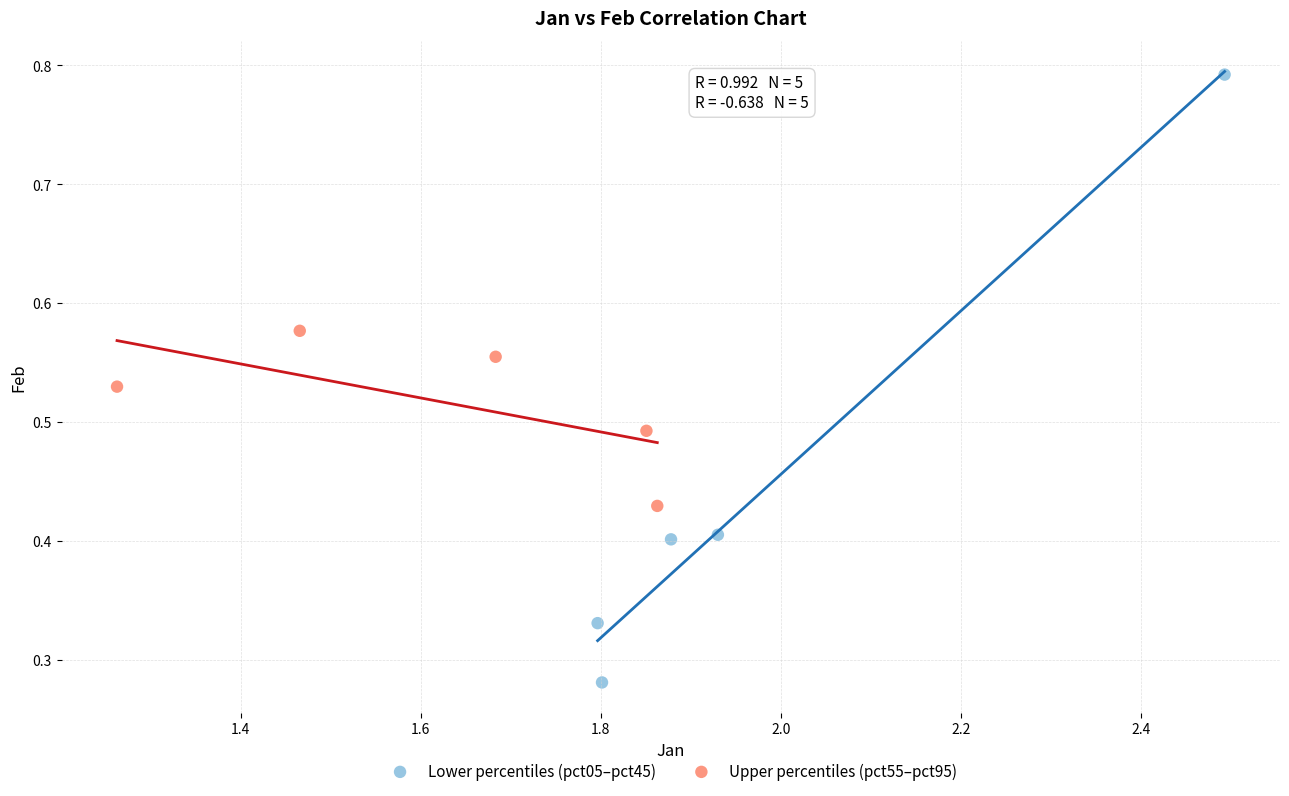

Which series reaches the minimum Y coordinate?

Lower percentiles (pct05–pct45)